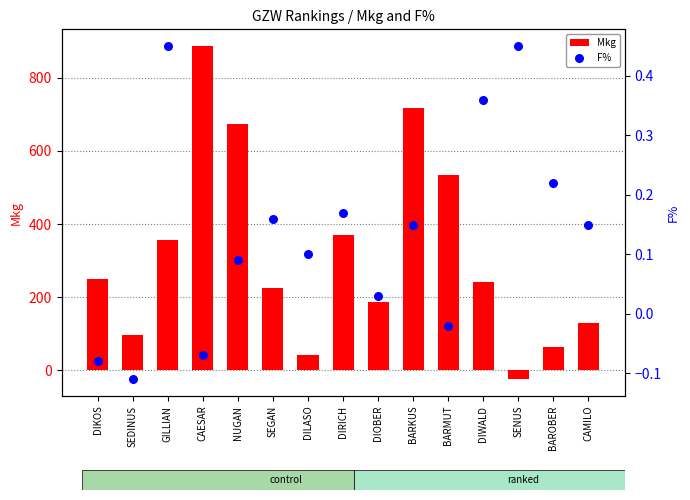

What is the total value across all series at DIOBER?

186.0